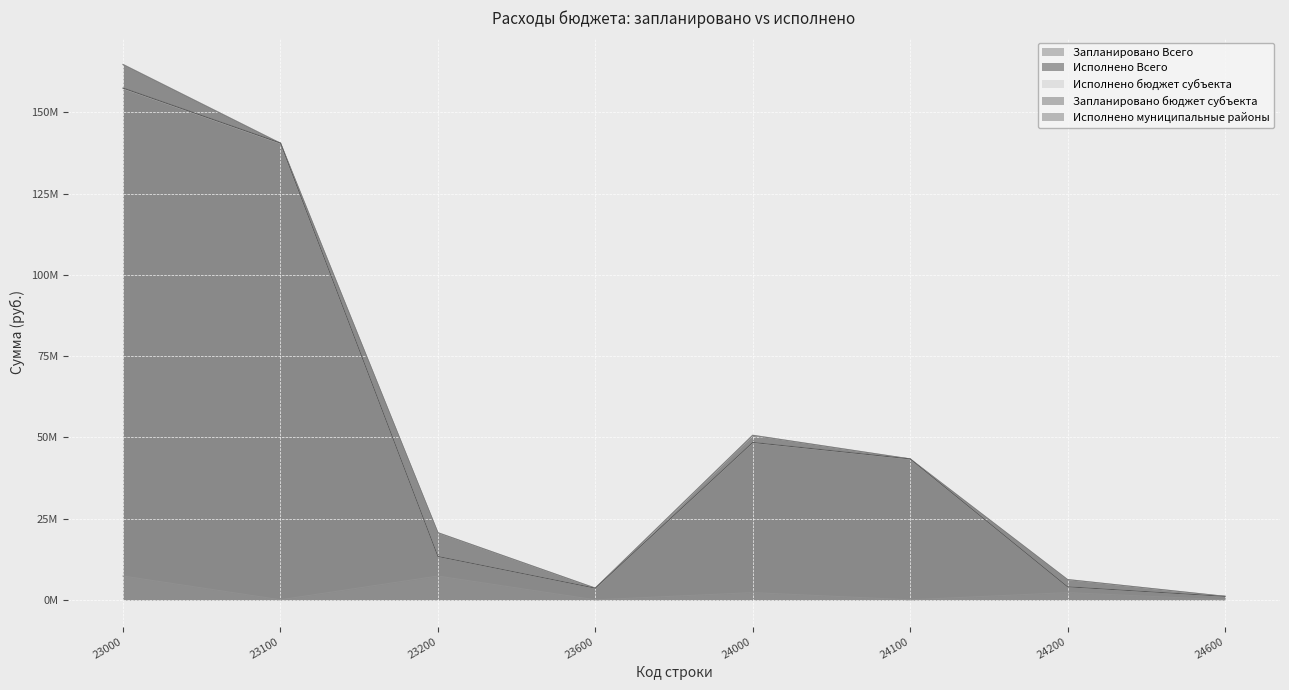

True or false: Исполнено Всего has a value of 70762133.4 at 24000.

False